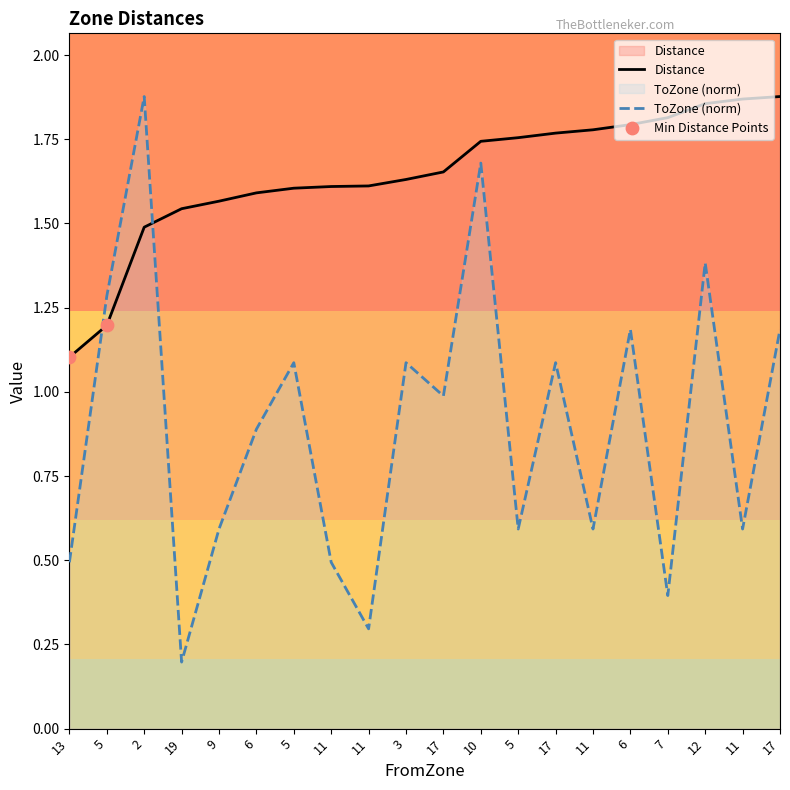

Which series has the largest total across all categories?

Distance